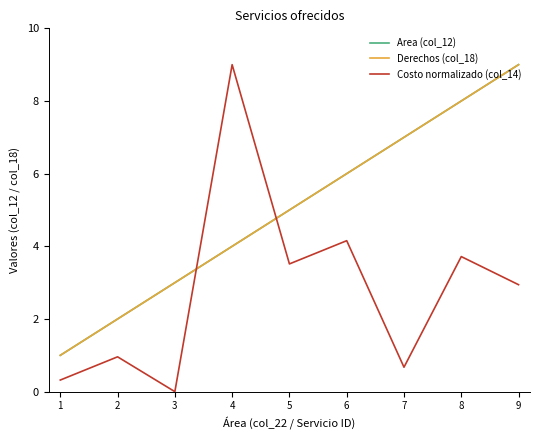

What is the sum of the Area (col_12) values at 4 and 1?

5.0